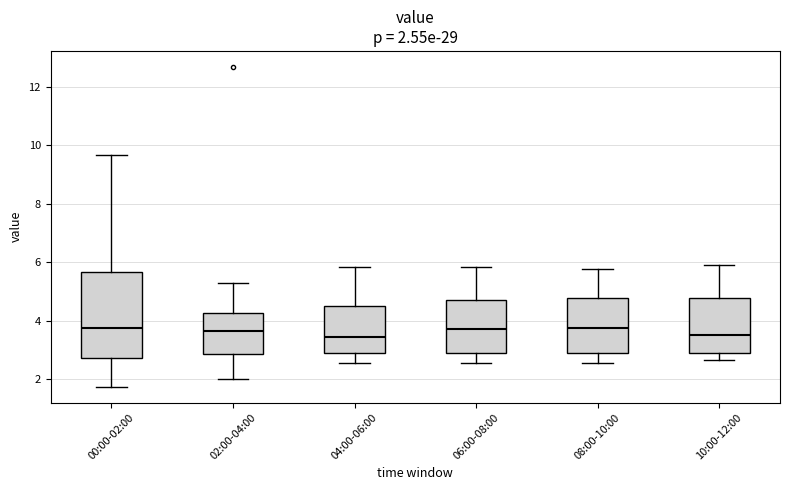

Comparing the boxes themselves (not the whiskers), which one is the tallest?

00:00-02:00